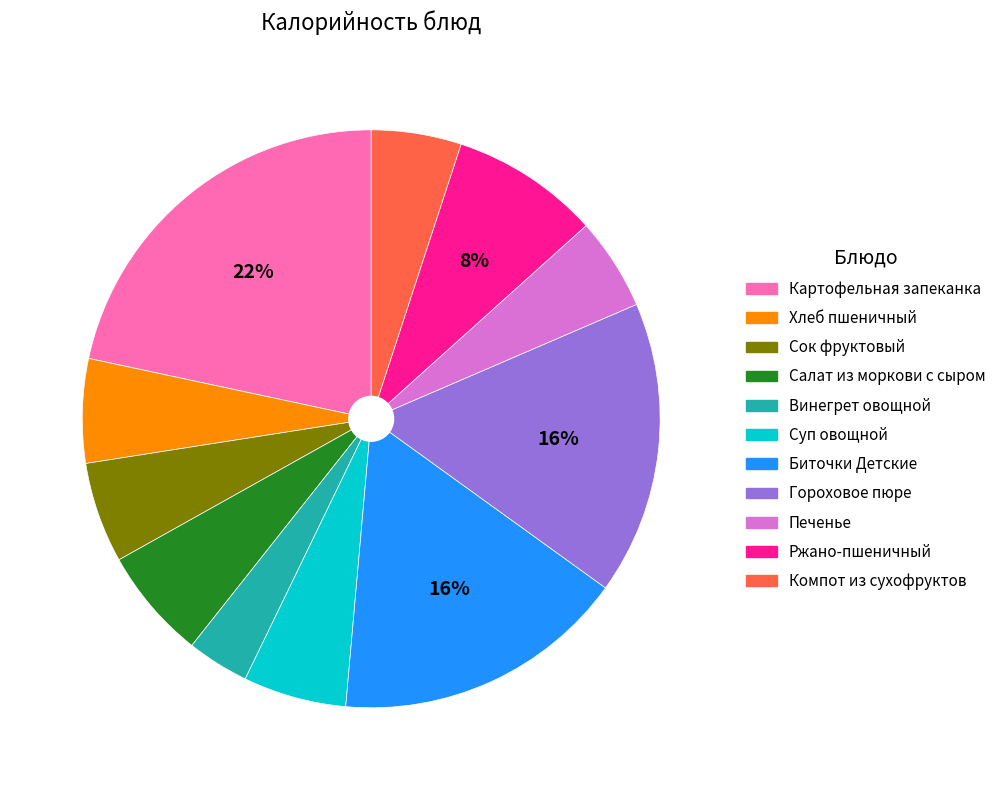

Is it true that Хлеб пшеничный is 6% of the pie?

True